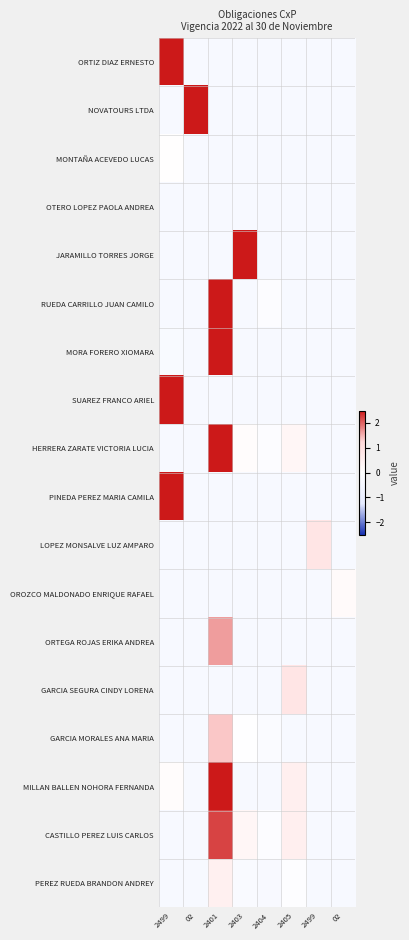

Reading left to right, extract all data points from this chart.

ORTIZ DIAZ ERNESTO: 2499=4.0	02=-0.4	2401=-0.4	2403=-0.4	2404=-0.4	2405=-0.4	2499=-0.4	02=-0.4
NOVATOURS LTDA: 2499=-0.4	02=4.5	2401=-0.4	2403=-0.4	2404=-0.4	2405=-0.4	2499=-0.4	02=-0.4
MONTAÑA ACEVEDO LUCAS: 2499=0.0	02=-0.4	2401=-0.4	2403=-0.4	2404=-0.4	2405=-0.4	2499=-0.4	02=-0.4
OTERO LOPEZ PAOLA ANDREA: 2499=-0.4	02=-0.4	2401=-0.4	2403=-0.4	2404=-0.4	2405=-0.4	2499=-0.4	02=-0.4
JARAMILLO TORRES JORGE: 2499=-0.4	02=-0.4	2401=-0.4	2403=3.1	2404=-0.4	2405=-0.4	2499=-0.4	02=-0.4
RUEDA CARRILLO JUAN CAMILO: 2499=-0.4	02=-0.4	2401=3.7	2403=-0.4	2404=-0.1	2405=-0.4	2499=-0.4	02=-0.4
MORA FORERO XIOMARA: 2499=-0.3	02=-0.4	2401=3.6	2403=-0.4	2404=-0.4	2405=-0.4	2499=-0.4	02=-0.4
SUAREZ FRANCO ARIEL: 2499=3.9	02=-0.4	2401=-0.4	2403=-0.4	2404=-0.4	2405=-0.4	2499=-0.4	02=-0.4
HERRERA ZARATE VICTORIA LUCIA: 2499=-0.4	02=-0.4	2401=2.7	2403=0.1	2404=-0.1	2405=0.3	2499=-0.4	02=-0.4
PINEDA PEREZ MARIA CAMILA: 2499=3.9	02=-0.4	2401=-0.4	2403=-0.4	2404=-0.4	2405=-0.4	2499=-0.4	02=-0.4
LOPEZ MONSALVE LUZ AMPARO: 2499=-0.4	02=-0.4	2401=-0.4	2403=-0.4	2404=-0.4	2405=-0.4	2499=0.8	02=-0.4
OROZCO MALDONADO ENRIQUE RAFAEL: 2499=-0.4	02=-0.4	2401=-0.4	2403=-0.4	2404=-0.4	2405=-0.4	2499=-0.4	02=0.2
ORTEGA ROJAS ERIKA ANDREA: 2499=-0.4	02=-0.4	2401=1.6	2403=-0.4	2404=-0.4	2405=-0.4	2499=-0.4	02=-0.4
GARCIA SEGURA CINDY LORENA: 2499=-0.4	02=-0.4	2401=-0.4	2403=-0.4	2404=-0.4	2405=0.8	2499=-0.4	02=-0.4
GARCIA MORALES ANA MARIA: 2499=-0.4	02=-0.4	2401=1.4	2403=-0.0	2404=-0.2	2405=-0.4	2499=-0.4	02=-0.4
MILLAN BALLEN NOHORA FERNANDA: 2499=0.1	02=-0.4	2401=2.7	2403=-0.4	2404=-0.4	2405=0.5	2499=-0.4	02=-0.4
CASTILLO PEREZ LUIS CARLOS: 2499=-0.4	02=-0.4	2401=2.2	2403=0.3	2404=-0.1	2405=0.5	2499=-0.4	02=-0.4
PEREZ RUEDA BRANDON ANDREY: 2499=-0.4	02=-0.4	2401=0.5	2403=-0.3	2404=-0.3	2405=-0.1	2499=-0.4	02=-0.4